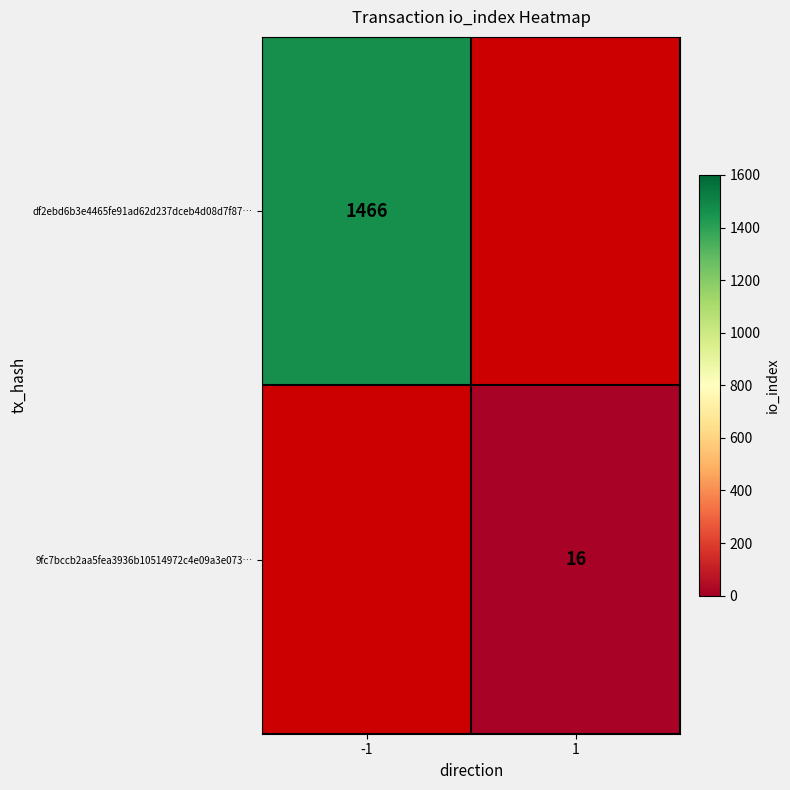

Is it true that df2ebd6b3e4465fe91ad62d237dceb4d08d7f87… equals 2428.6 at -1?

False